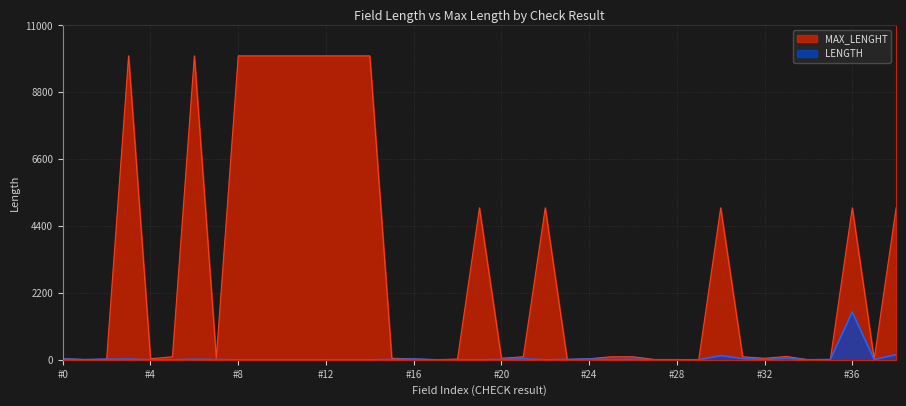

True or false: MAX_LENGHT and LENGTH intersect in this chart.

False